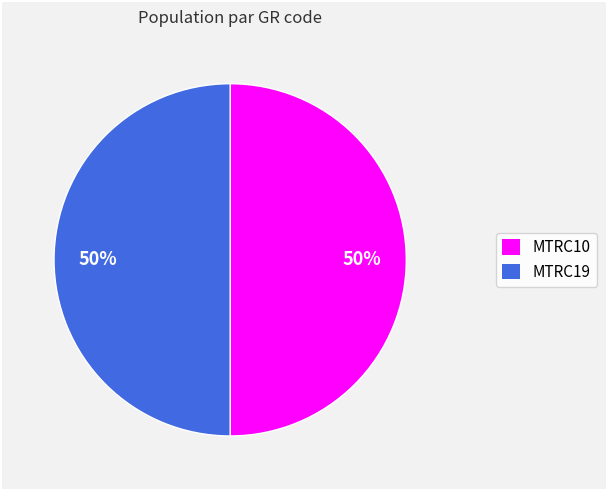

What is the ratio of the value at MTRC19 to the value at MTRC10?

1.0